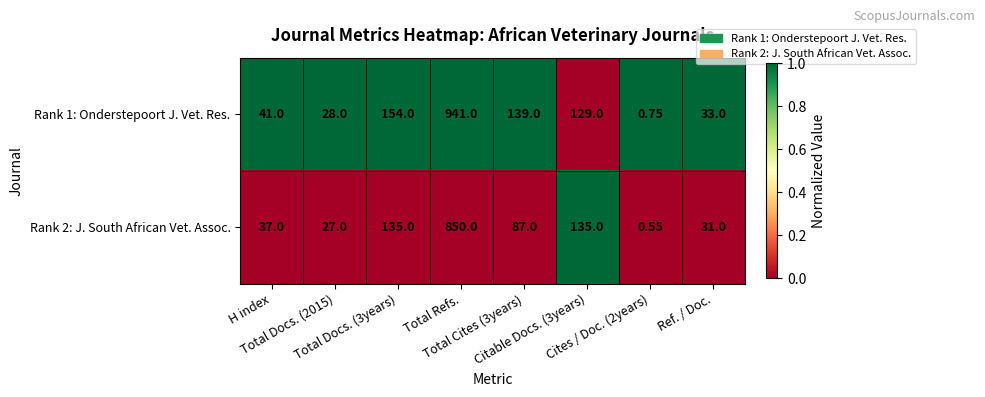

List the series in order of their overall mean, highest first.

Rank 1: Onderstepoort J. Vet. Res., Rank 2: J. South African Vet. Assoc.